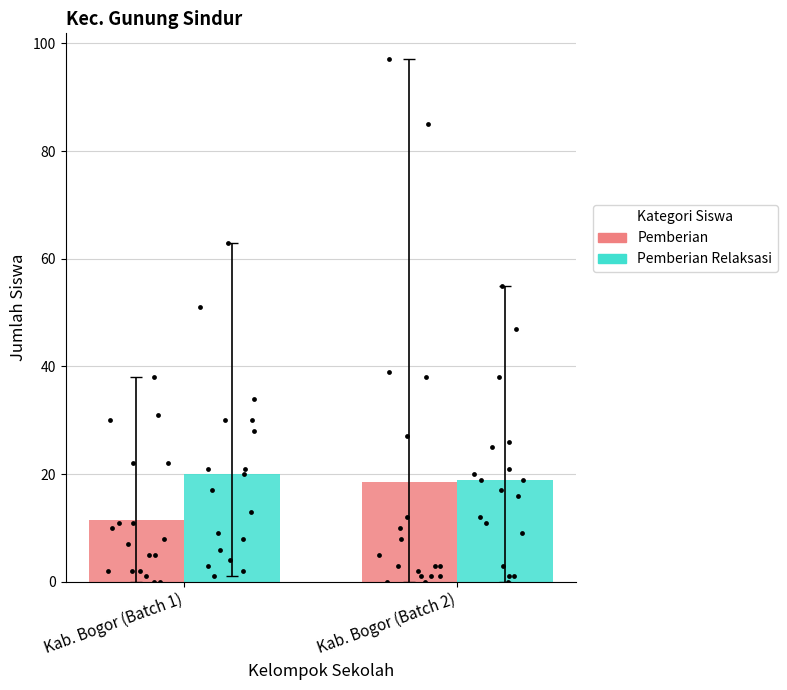

What are all the series names shown in the legend?

Pemberian, Pemberian Relaksasi